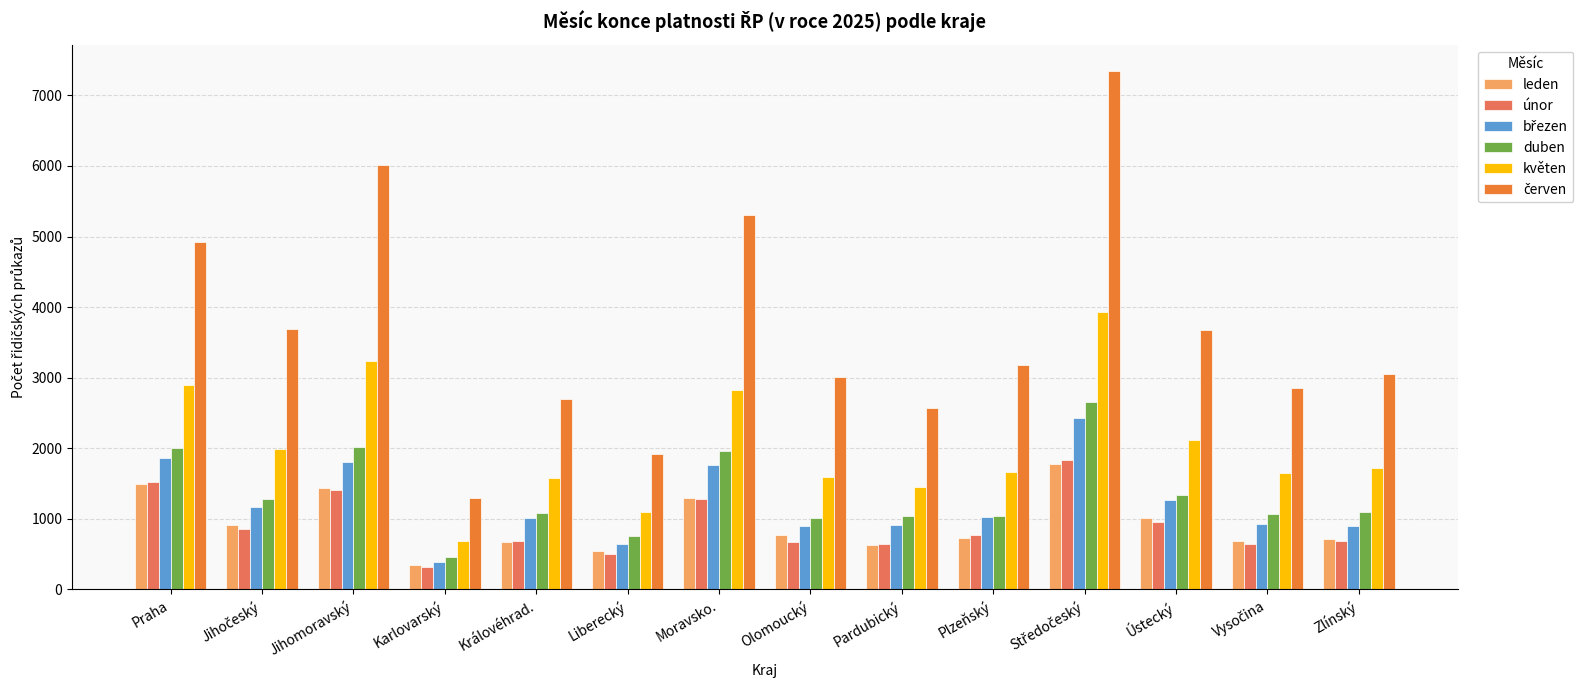

What is the difference between the maximum and minimum values in the únor series?

1515